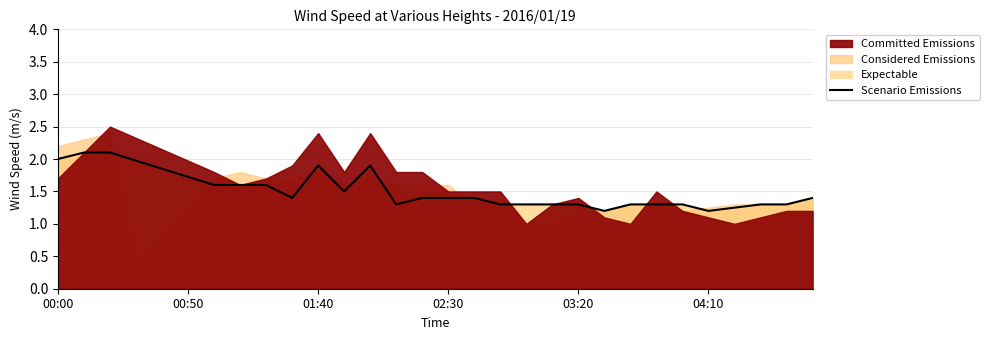

How many interior local valleys (lower than both neighbors) does the data have?

5